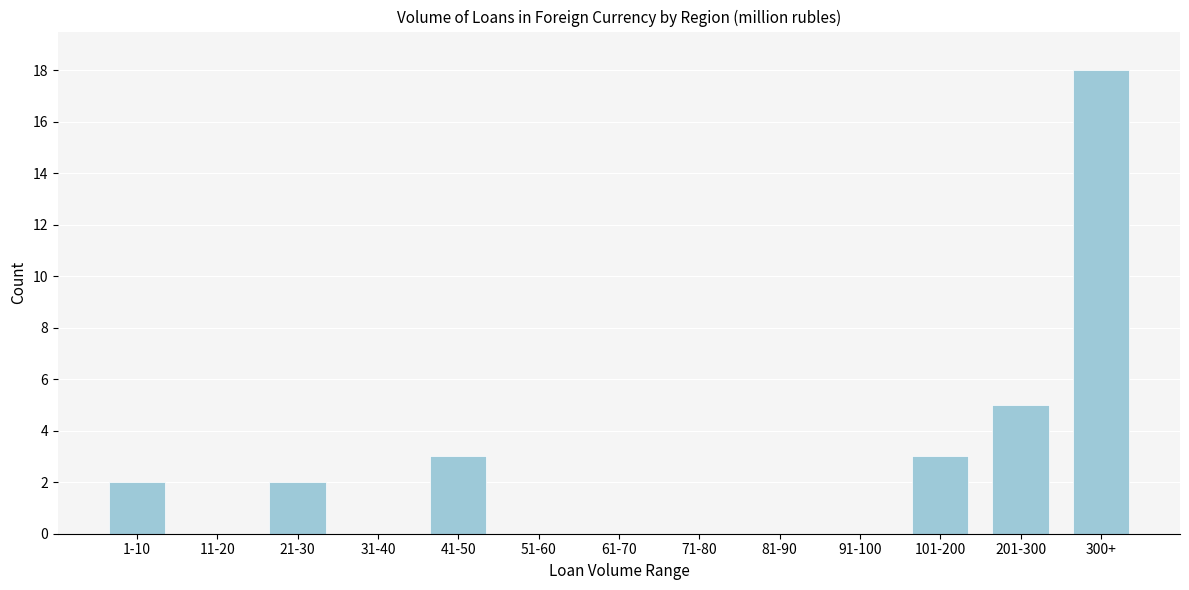

Reading left to right, what are all the values shown in this chart?

1-10=2	11-20=0	21-30=2	31-40=0	41-50=3	51-60=0	61-70=0	71-80=0	81-90=0	91-100=0	101-200=3	201-300=5	300+=18